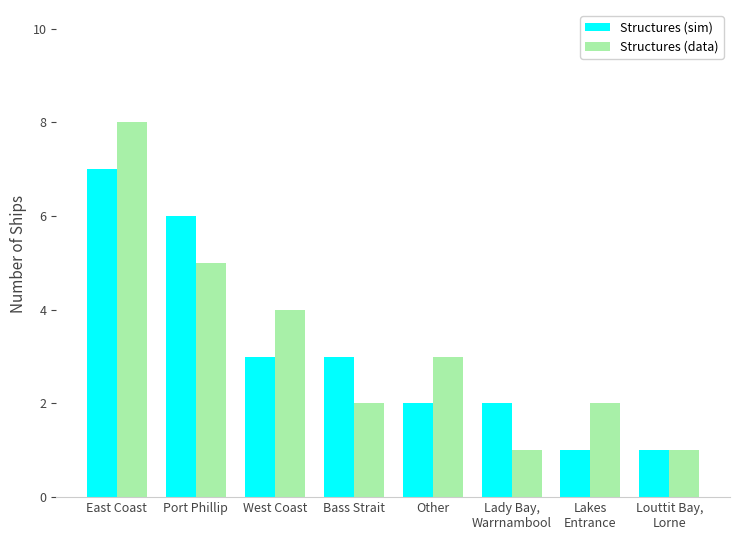

Which category has the highest value across all series?

East Coast